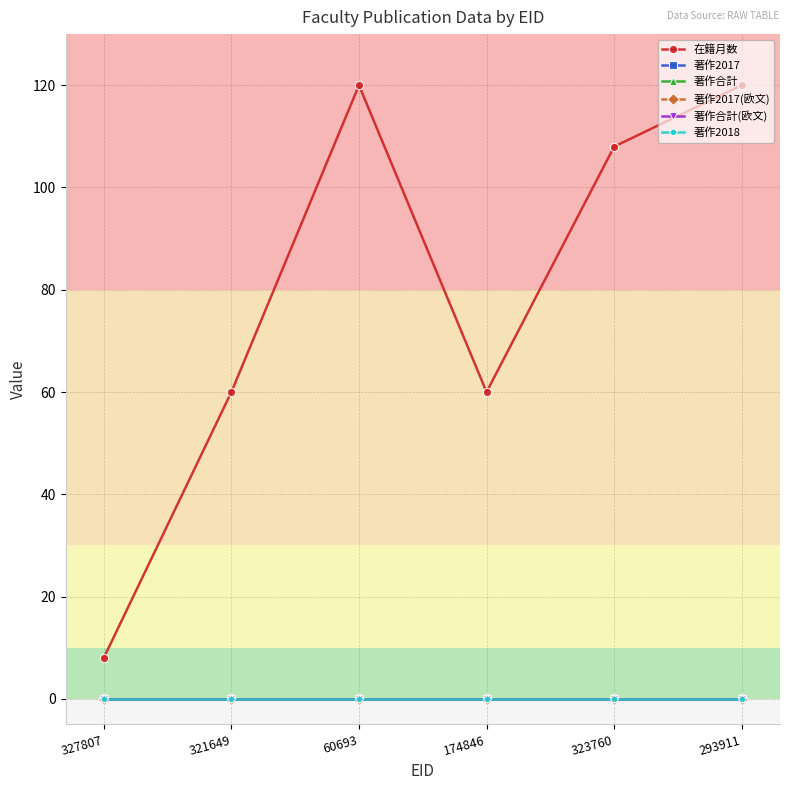

Does the chart have visible grid lines?

Yes